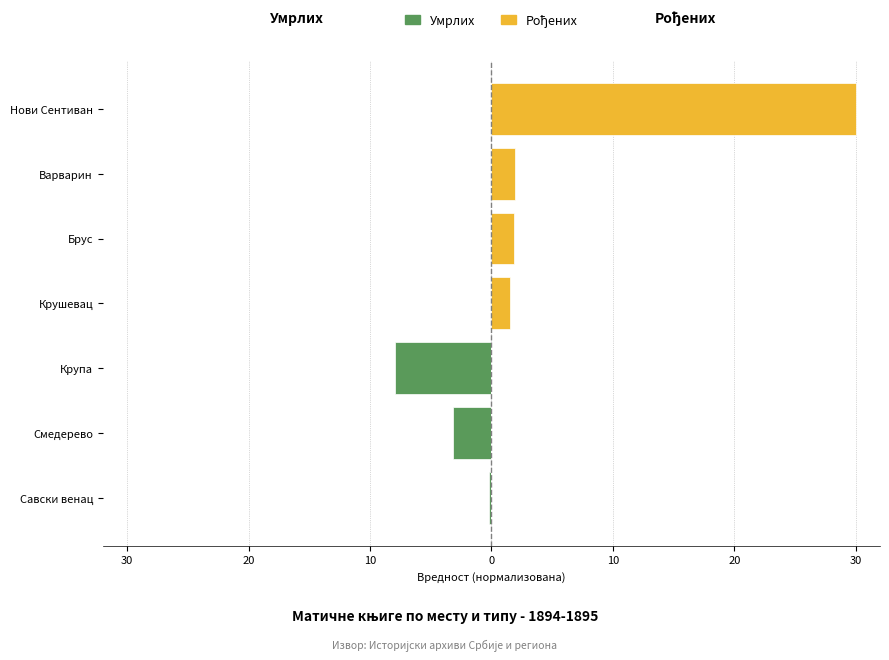

How many categories are shown in the chart?

7